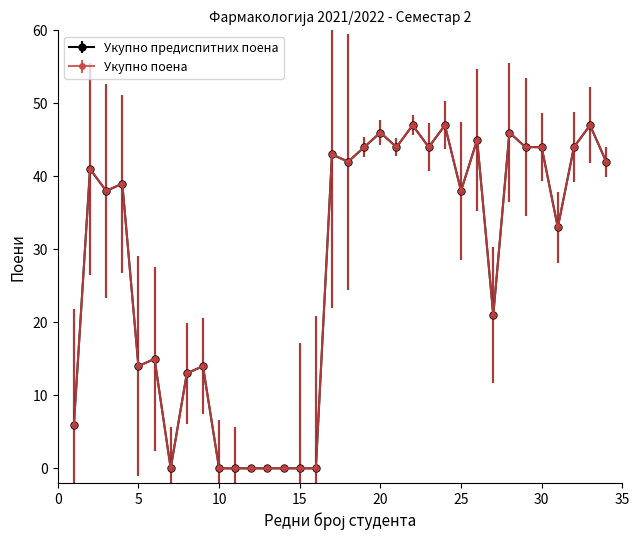

How many lines are shown in the chart?

2